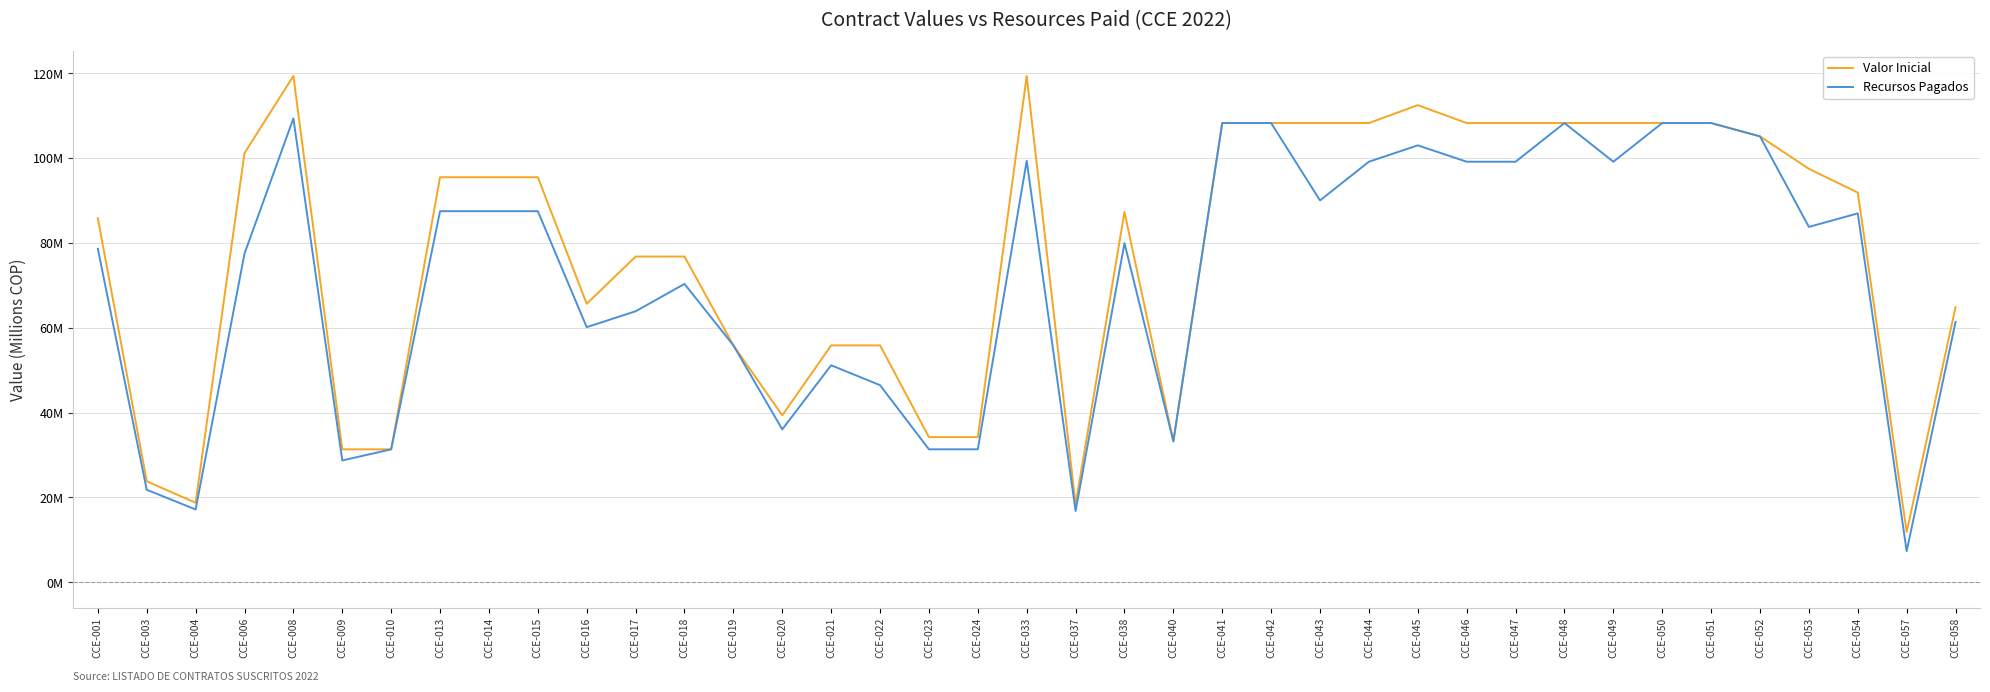

Where is Recursos Pagados nearest to the value 58?

CCE-016